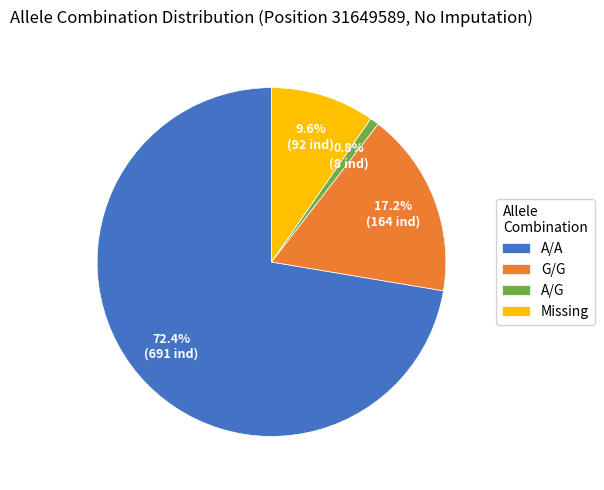

The Missing slice represents 1% of the pie. True or false?

False